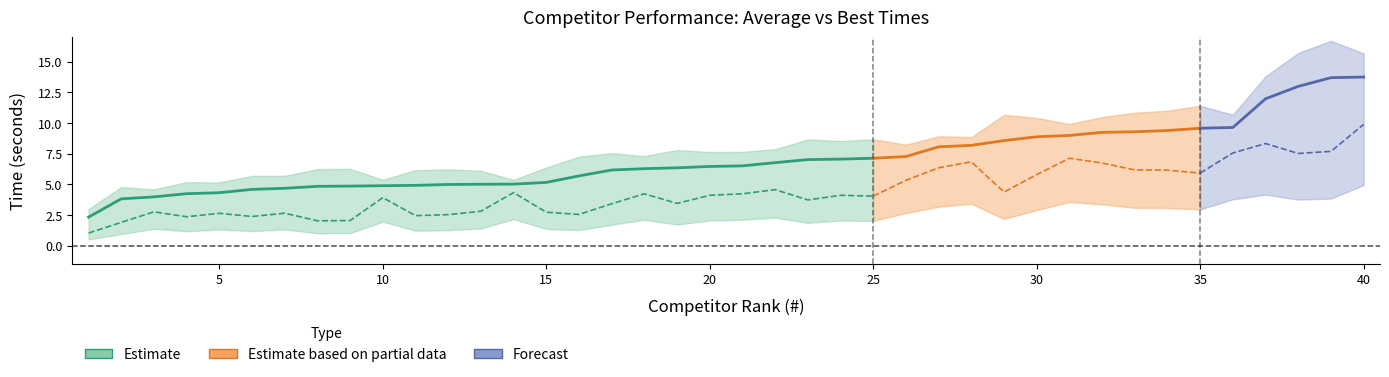

What is the value of the Best point at the 27th from the left?

6.3